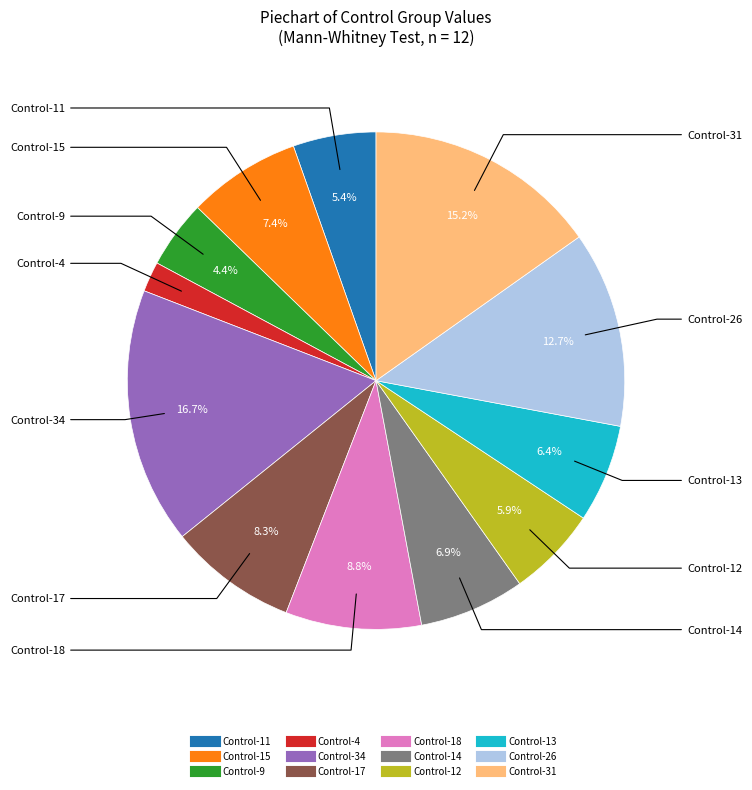

What is the smallest slice in the pie chart?

Control-4